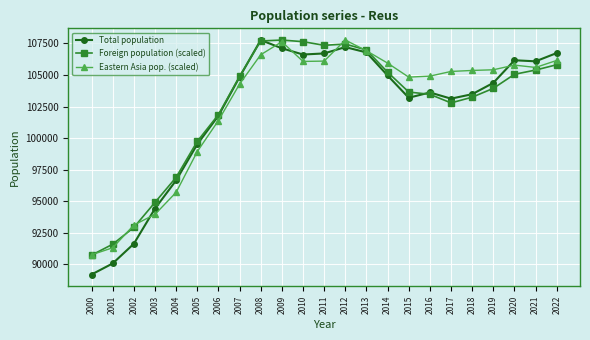

What is the minimum value for Foreign population (scaled)?

90714.3